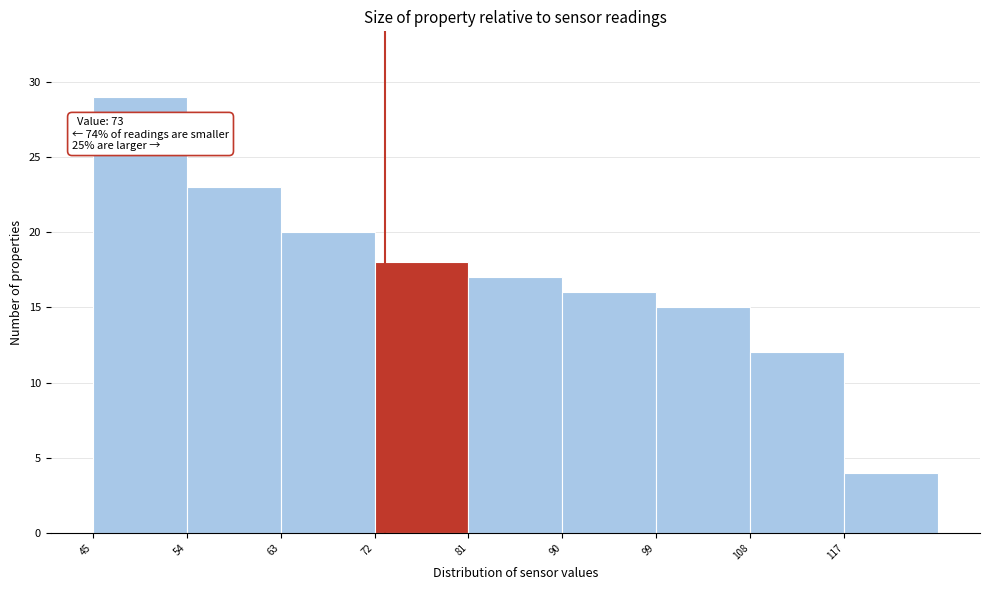

Over which range of the x-axis is the bar tallest?

45 to 54